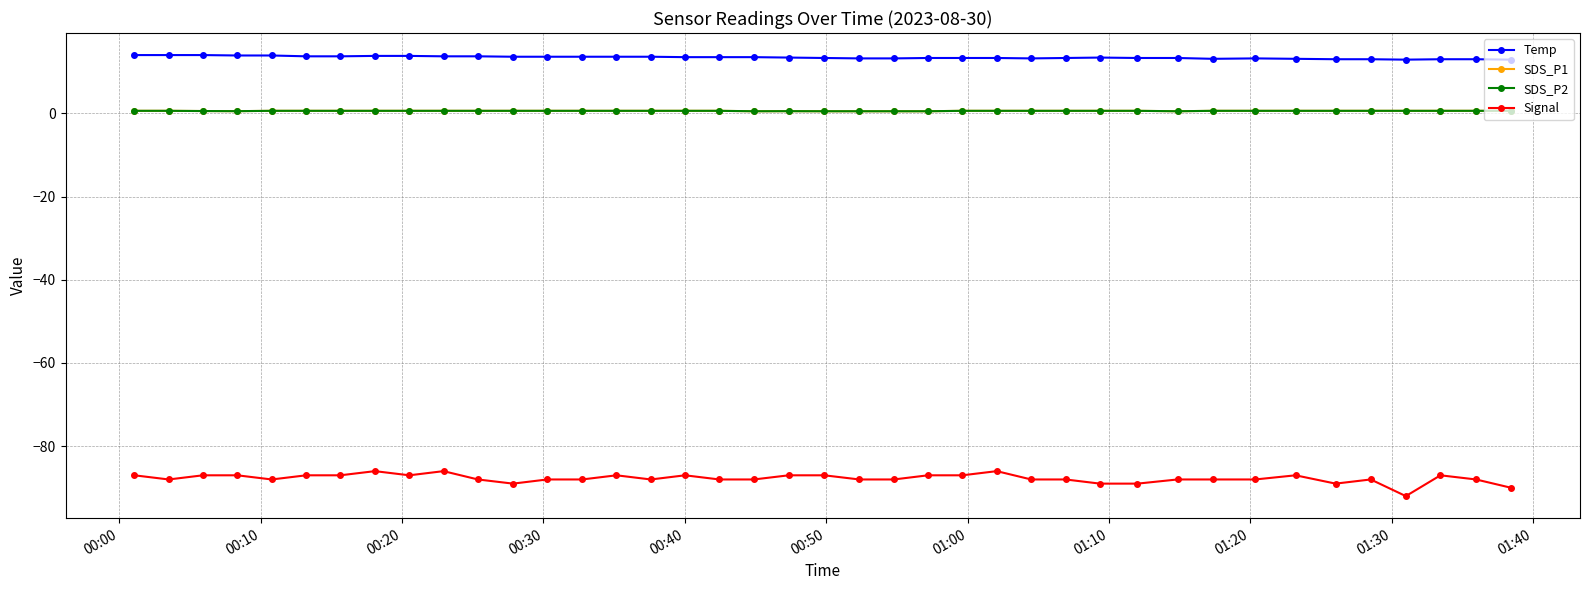

Does the chart have visible grid lines?

Yes